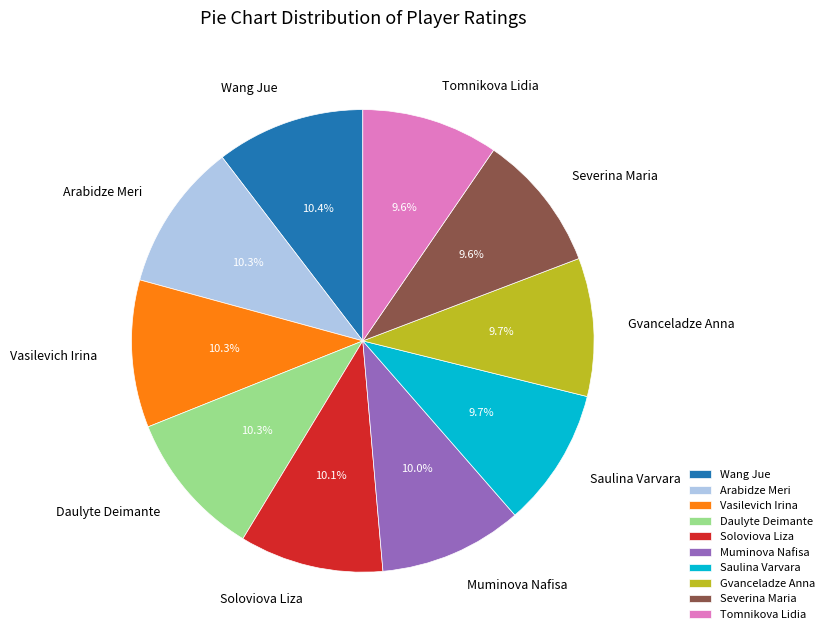

Approximately how many times larger is the value at Daulyte Deimante compared to Tomnikova Lidia?

1.1